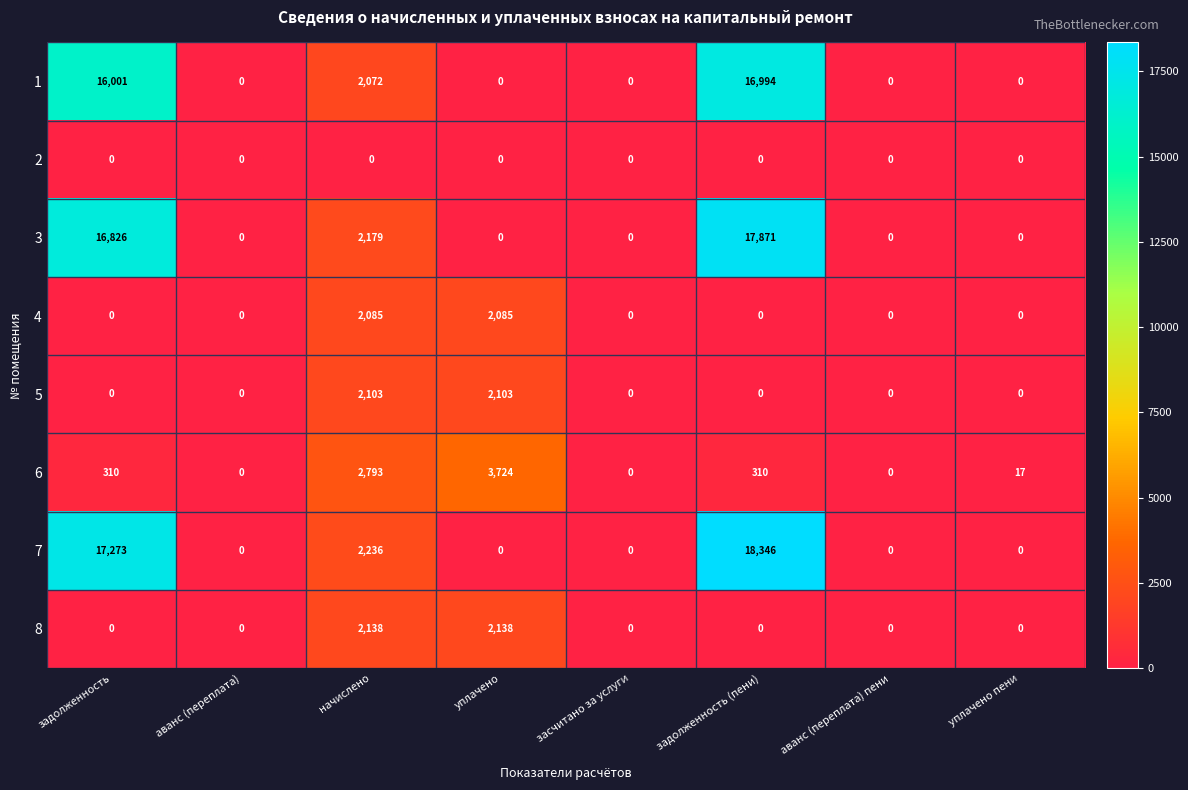

What is the total value across all series at задолженность?

50410